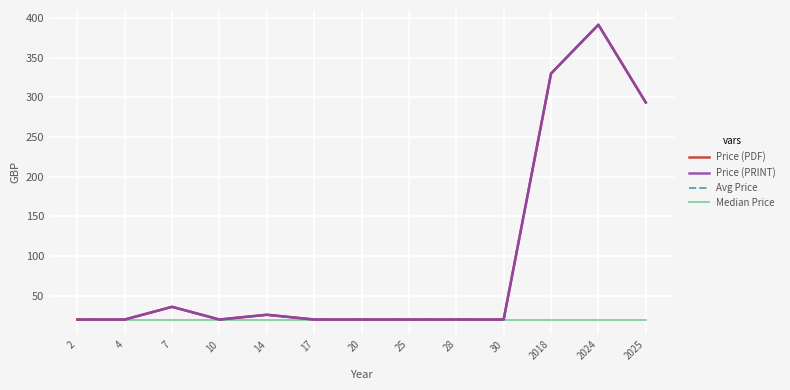

Does the chart have visible grid lines?

Yes